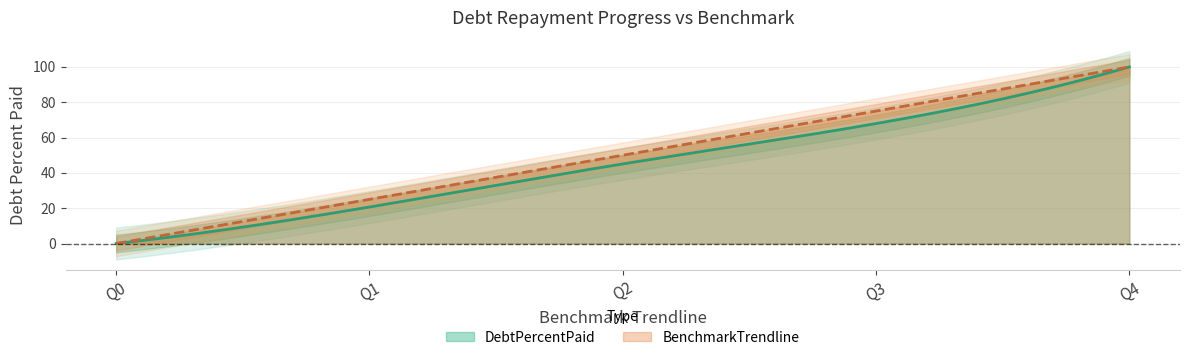

Does the chart display data point markers on the line(s)?

No